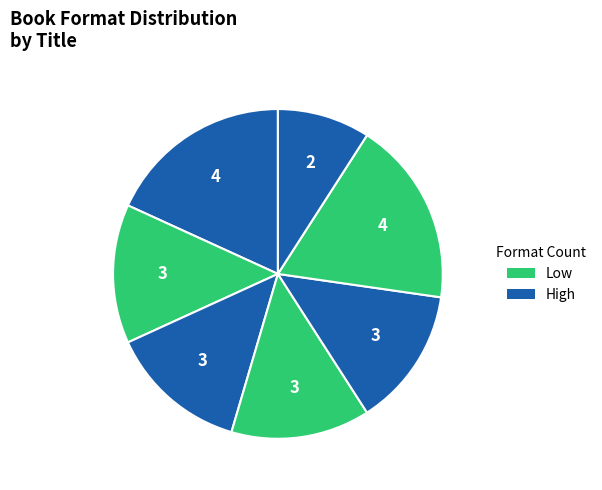

Count the number of slices in the pie.

7